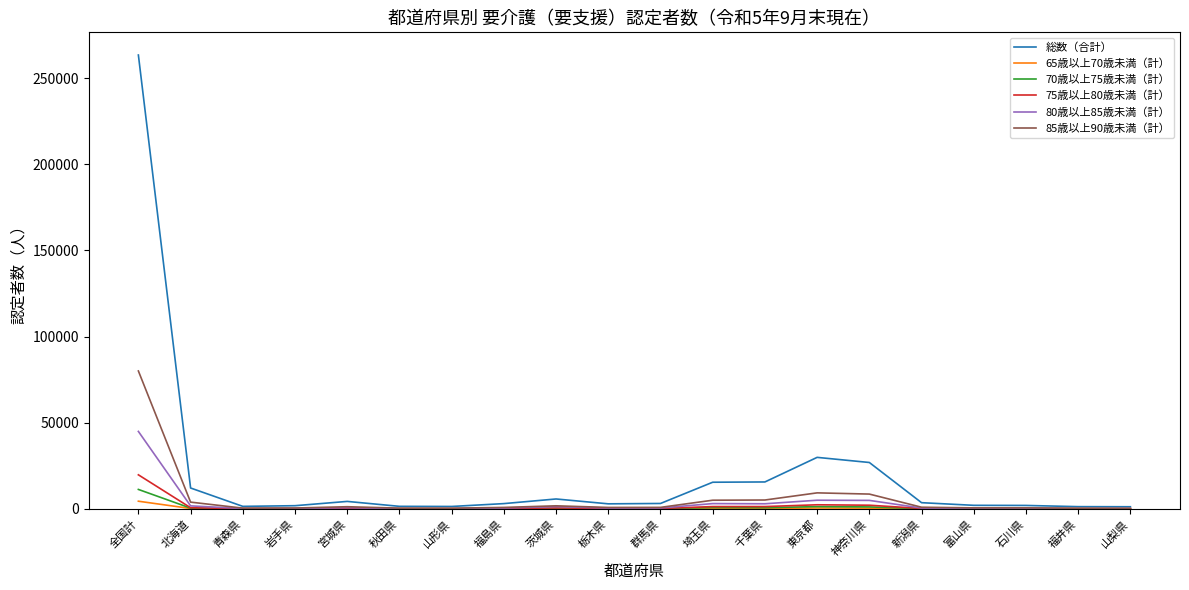

What is the sum of the 80歳以上85歳未満（計） values at 新潟県 and 北海道?

2201